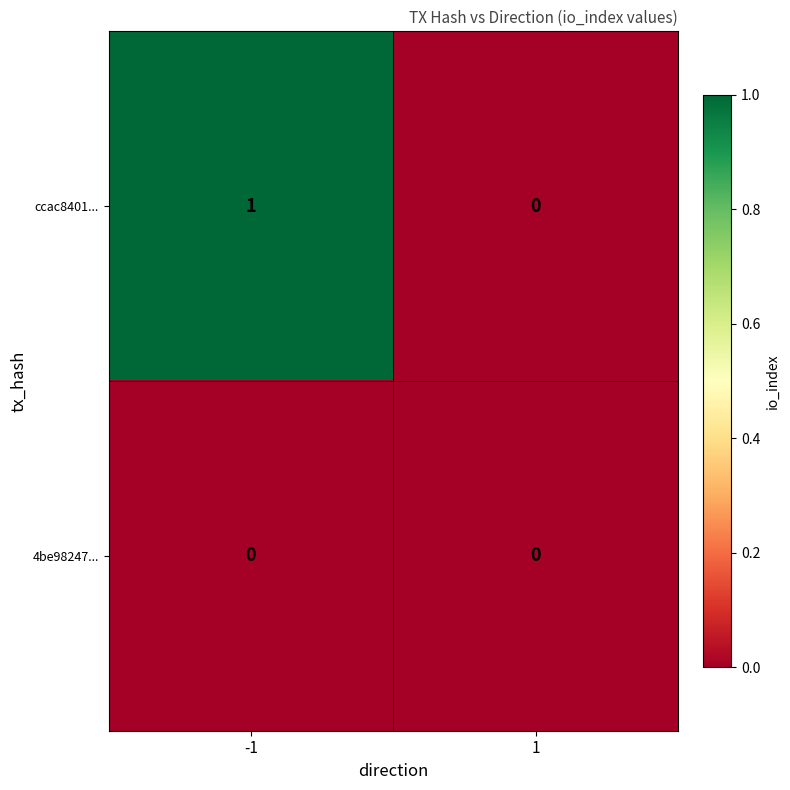

Which series has the largest range (max minus min)?

ccac8401...